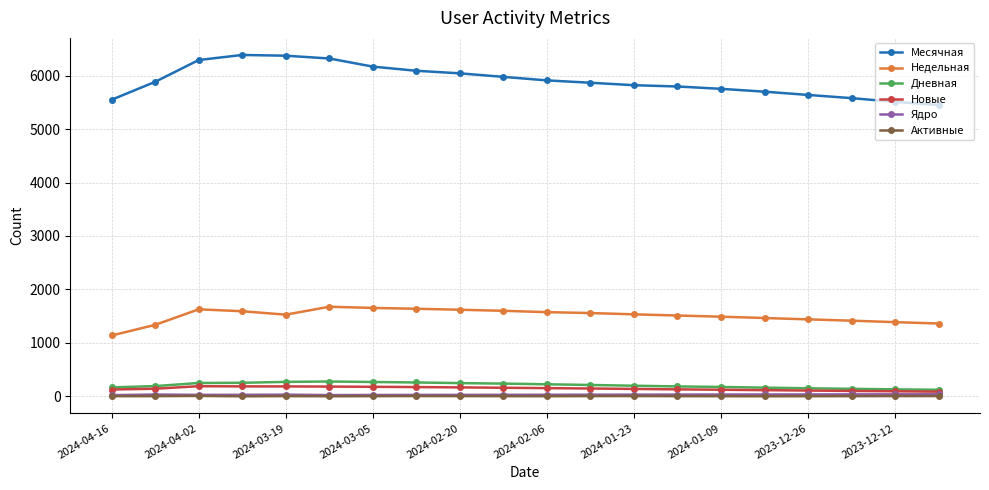

True or false: Ядро has more than 1 interior local peaks.

True